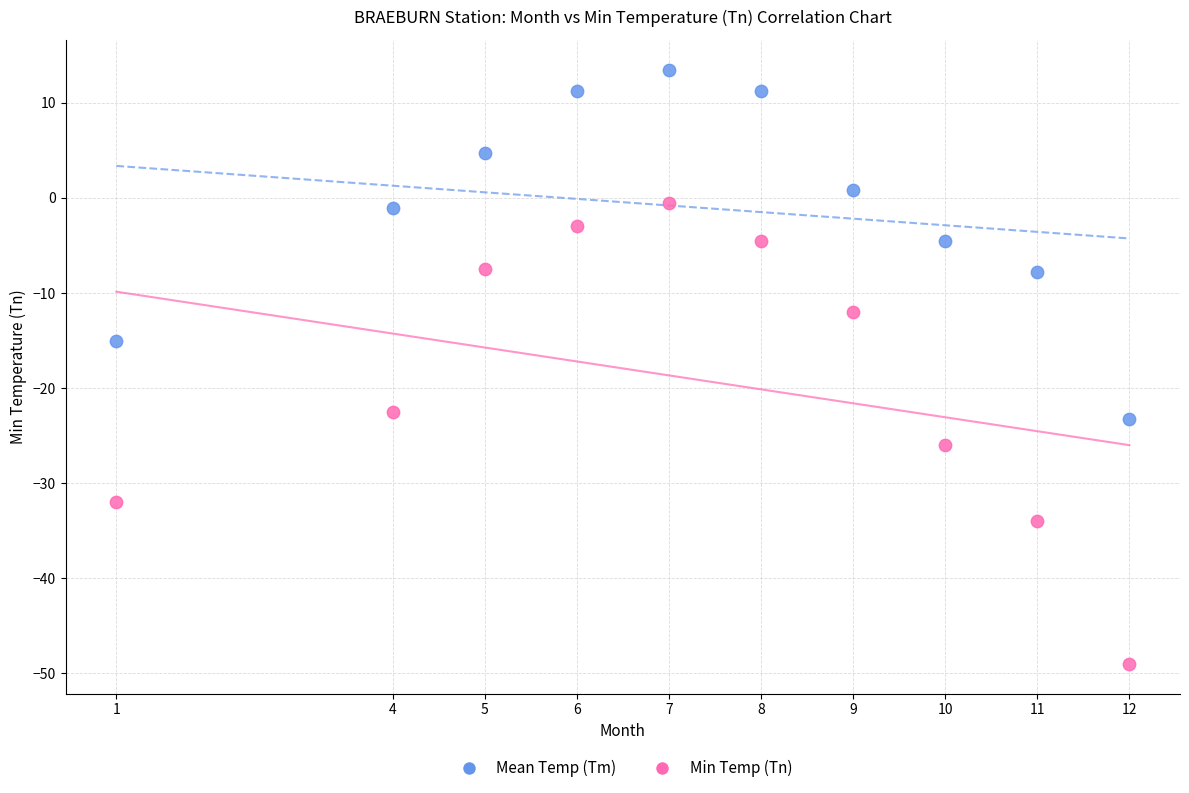

Across all data points, what is the range of X values (max minus min)?

11.0